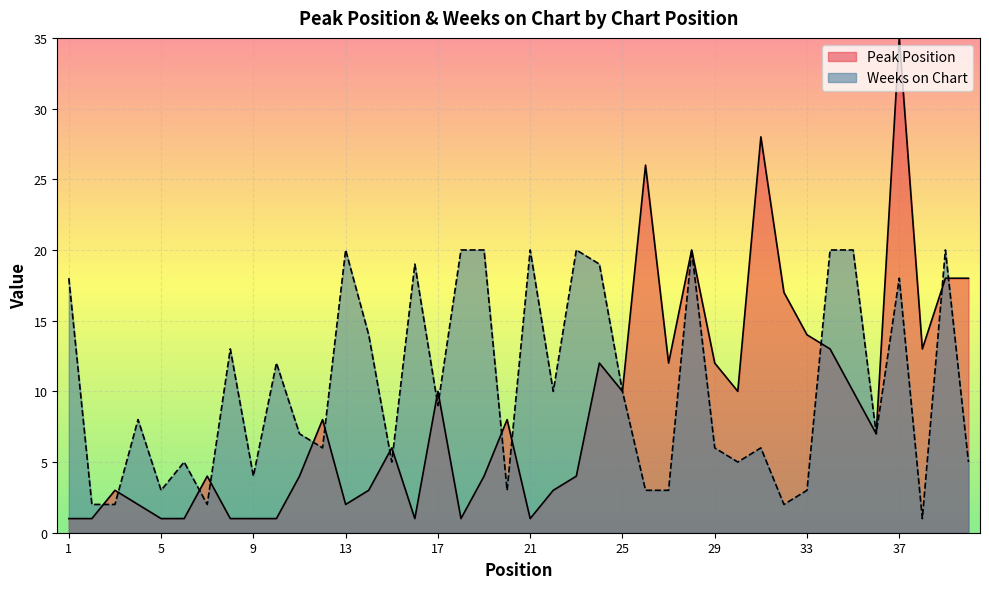

Rank the categories by Weeks on Chart value from lowest to highest.

38, 2, 3, 7, 32, 5, 20, 26, 27, 33, 9, 6, 15, 30, 40, 12, 29, 31, 11, 36, 4, 17, 22, 25, 10, 8, 14, 1, 37, 16, 24, 13, 18, 19, 21, 23, 28, 34, 35, 39